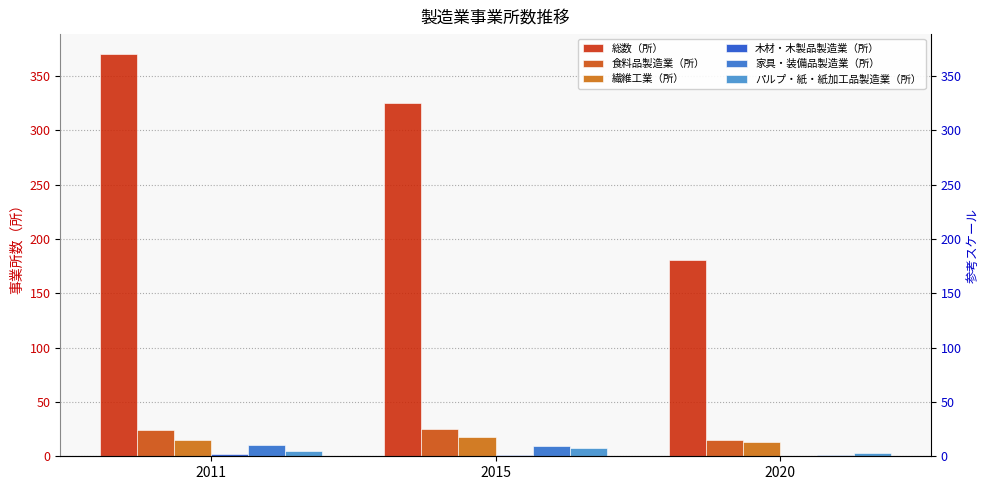

Which series has the widest spread of values?

総数（所）